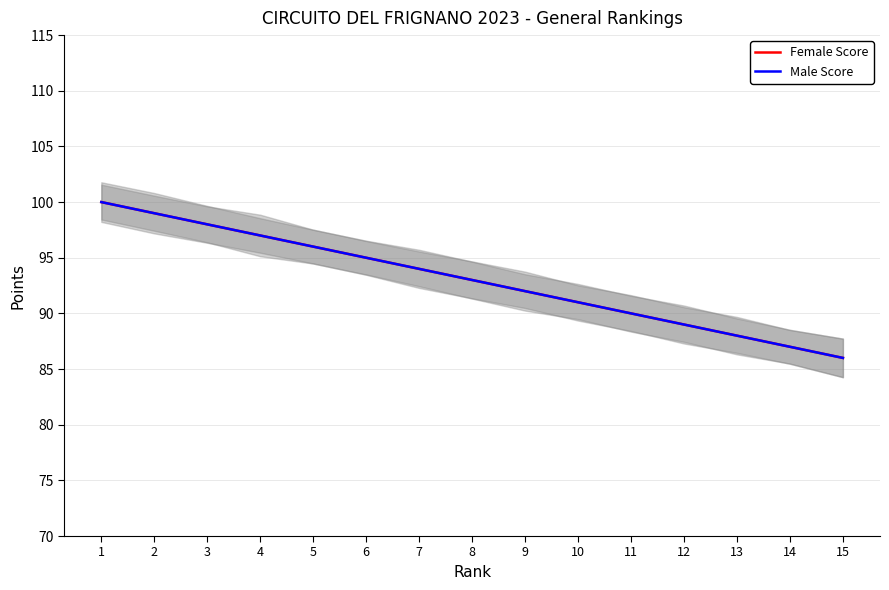

What is the sum of all Female Score values?

1395